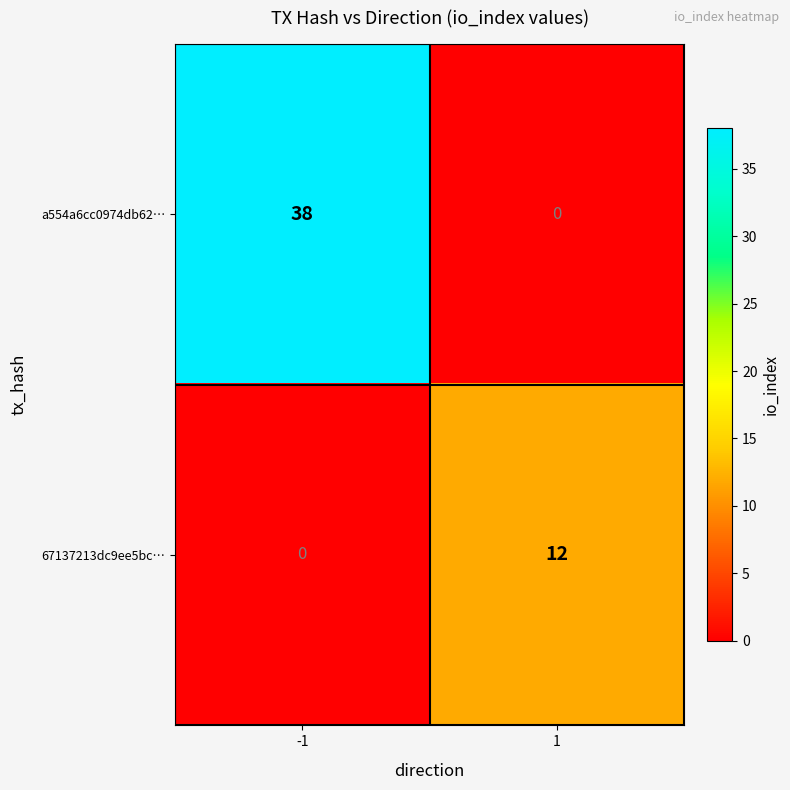

List the series in order of their peak value, lowest first.

67137213dc9ee5bc…, a554a6cc0974db62…